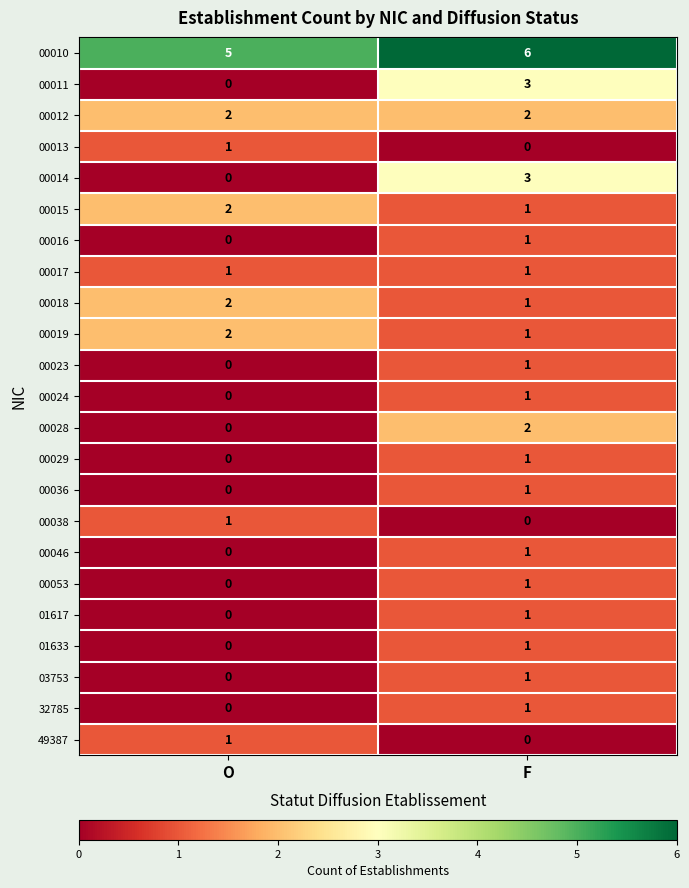

The 00014 series shows 2 at F. True or false?

False